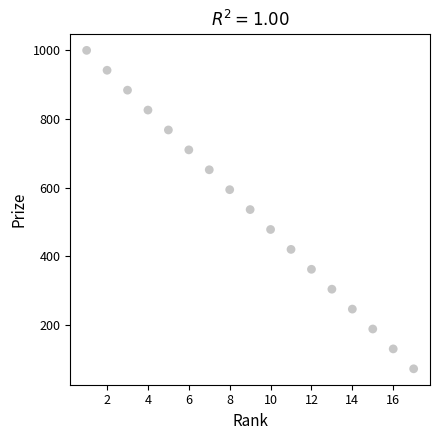

What is the range of X values (max minus min)?

16